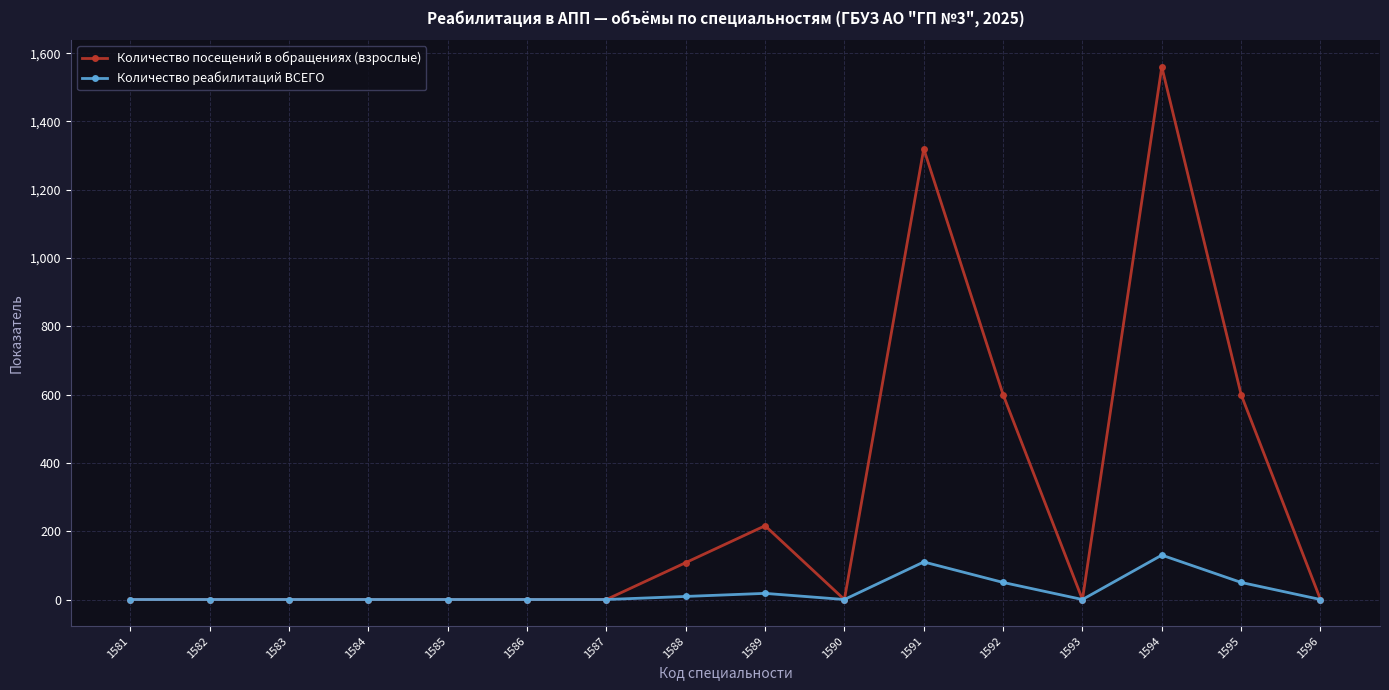

The Количество реабилитаций ВСЕГО series shows -71 at 1596. True or false?

False